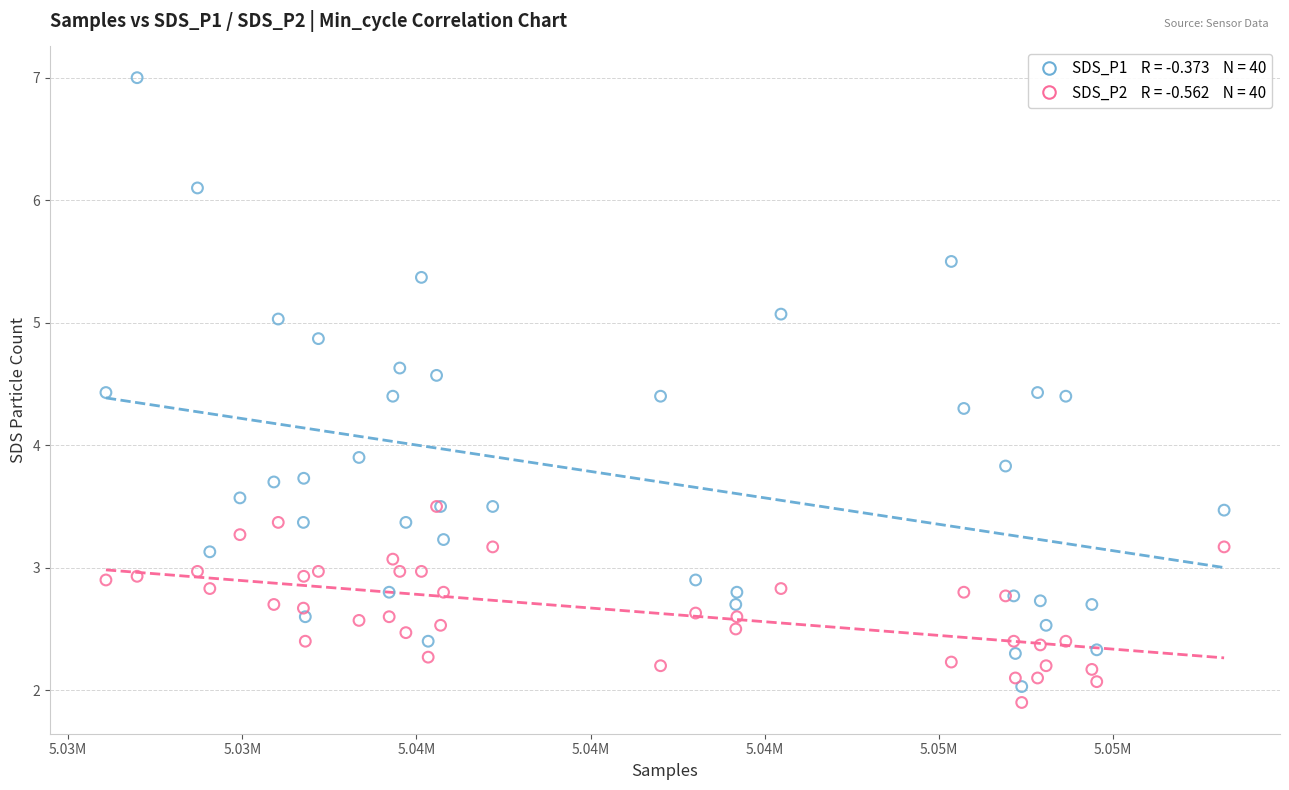

Across all series, what Y value is closest to 4?

3.9